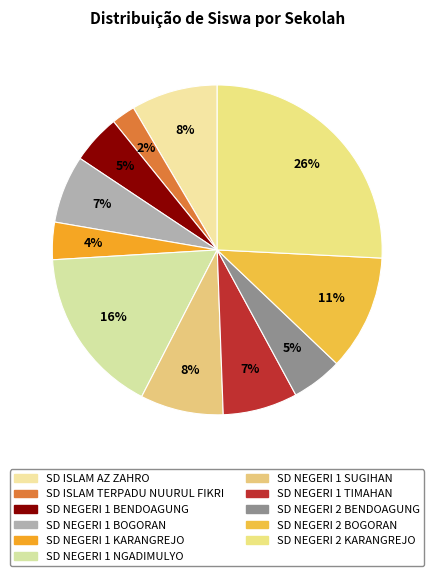

How many slices are in this pie chart?

11